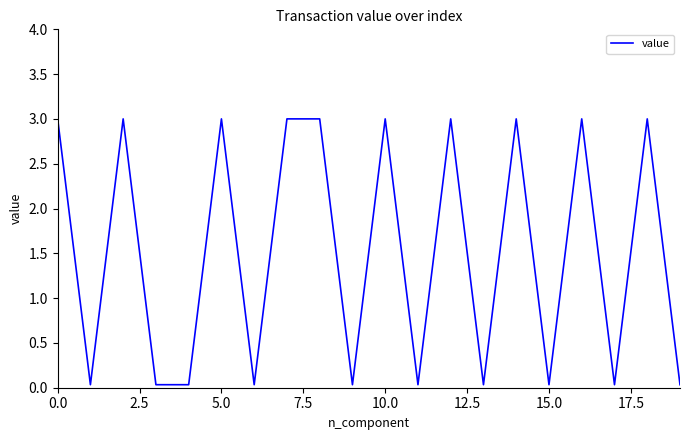

How many lines are shown in the chart?

1